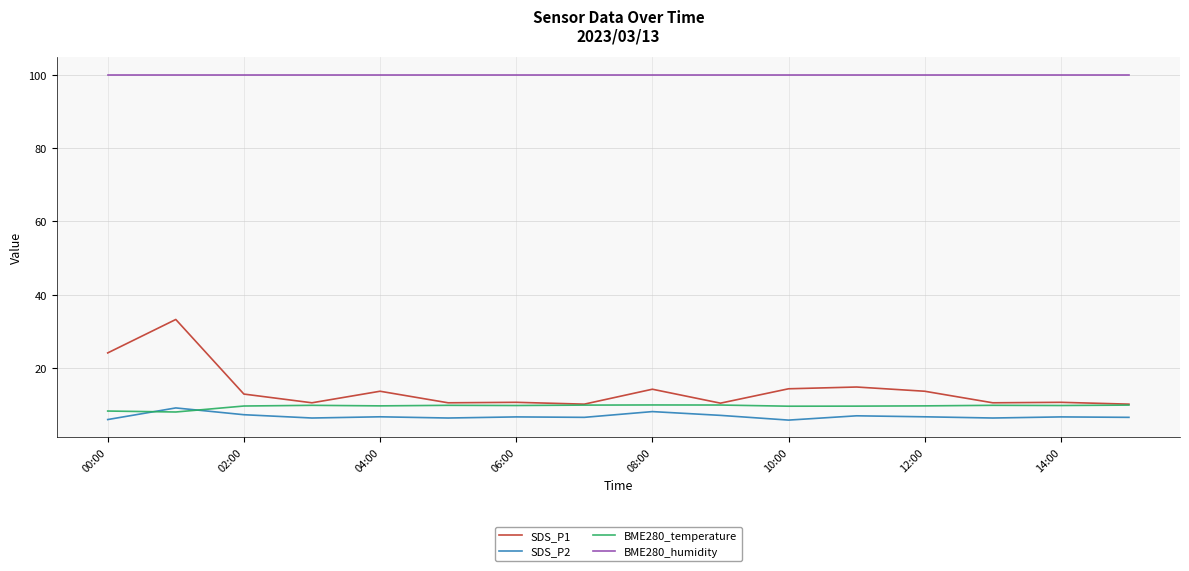

True or false: BME280_humidity and SDS_P2 cross at least once.

False